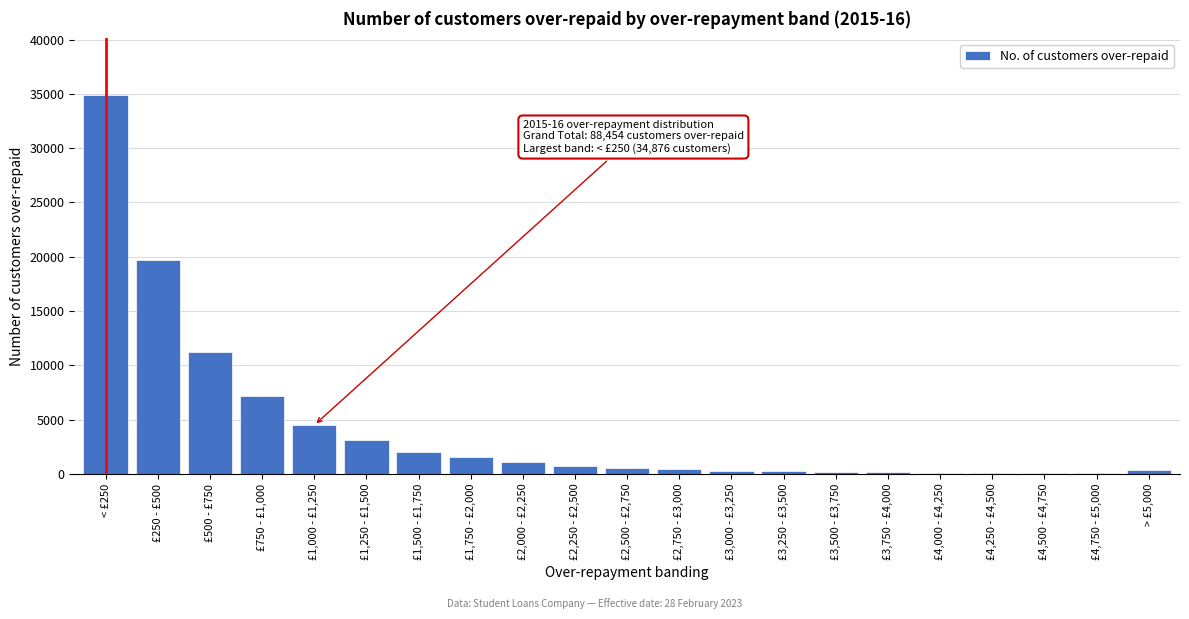

At which label is the value closest to 17465?

£250 - £500